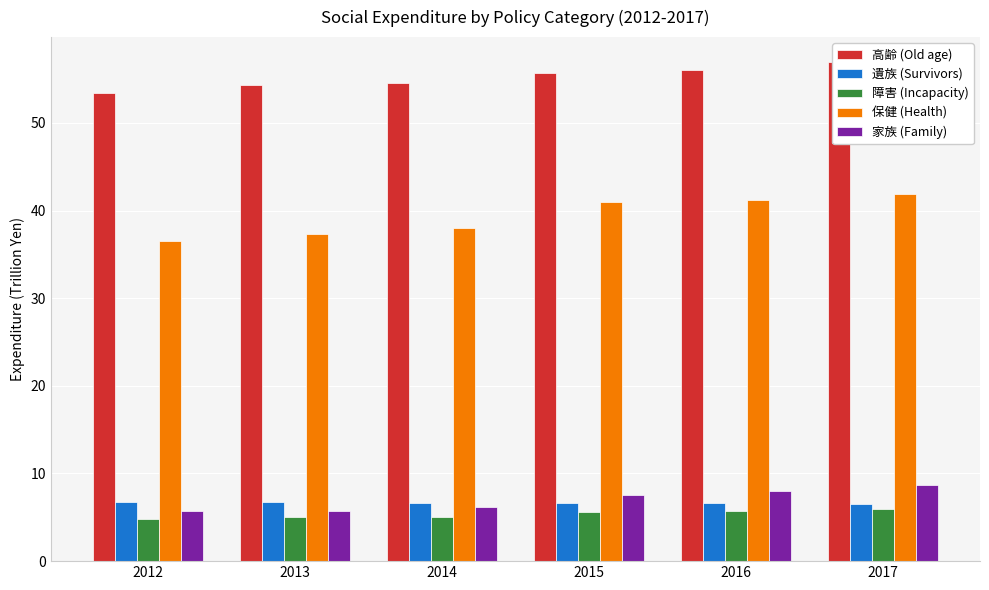

List the labels in order of 障害 (Incapacity) value, smallest first.

2012, 2013, 2014, 2015, 2016, 2017